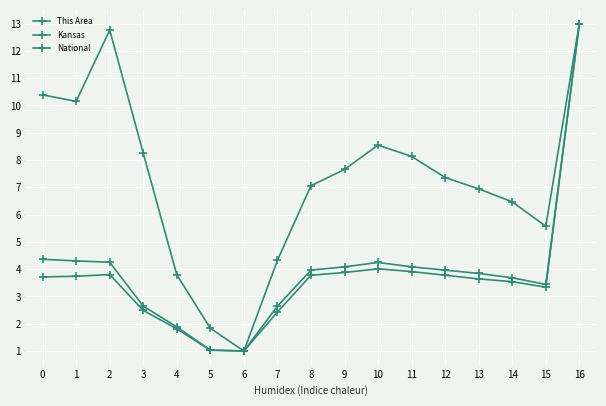

How many lines are shown in the chart?

3